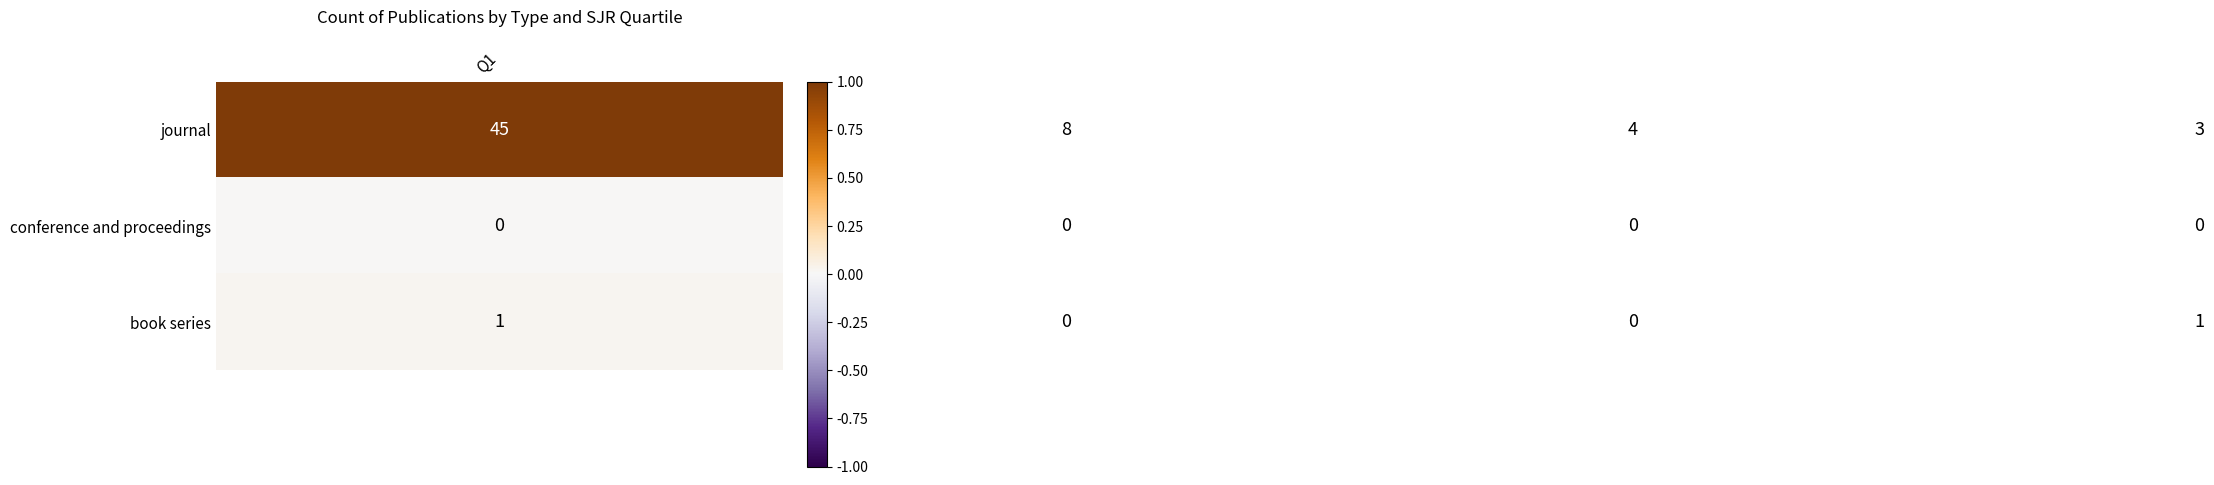

Which series has the widest spread of values?

journal